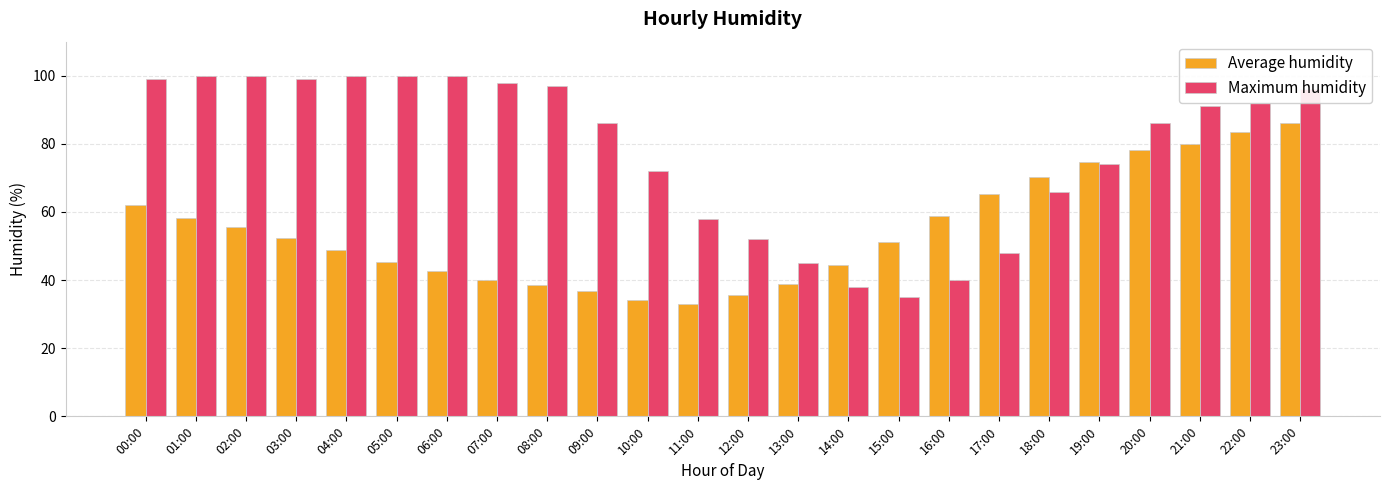

What is the minimum value shown in the chart?

33.1